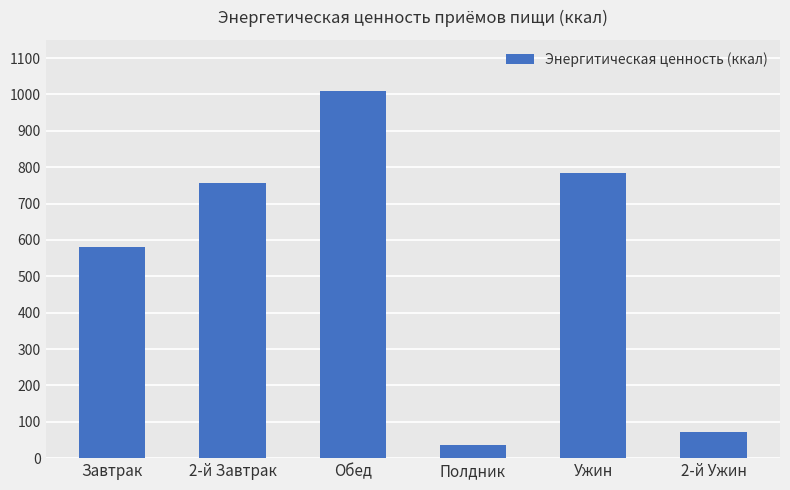

How many series are shown in this chart?

1